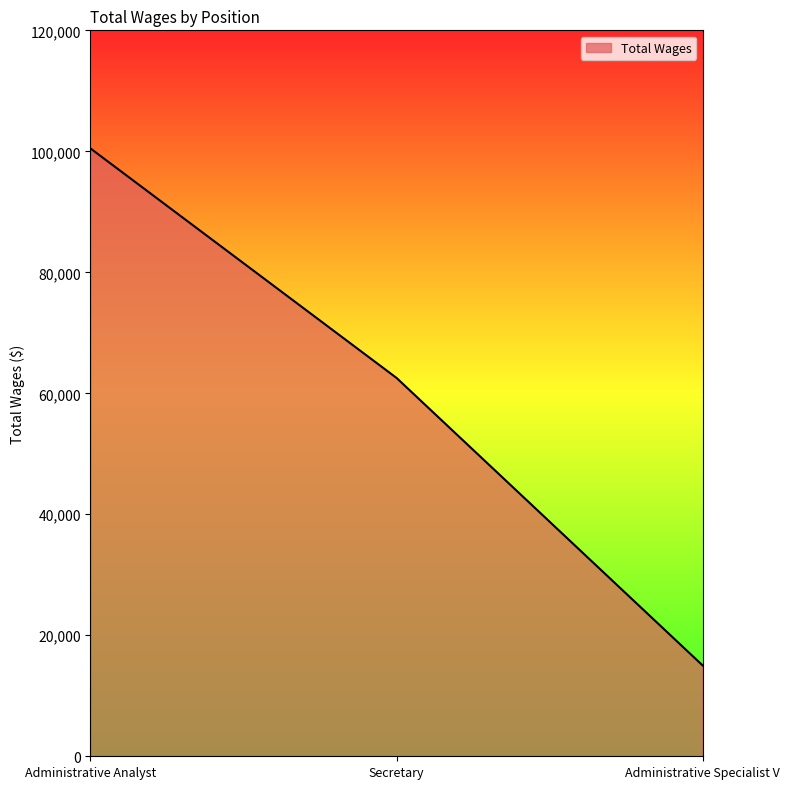

Reading right to left, list all the values displayed in this chart.

Administrative Specialist V=15028	Secretary=62546	Administrative Analyst=100474